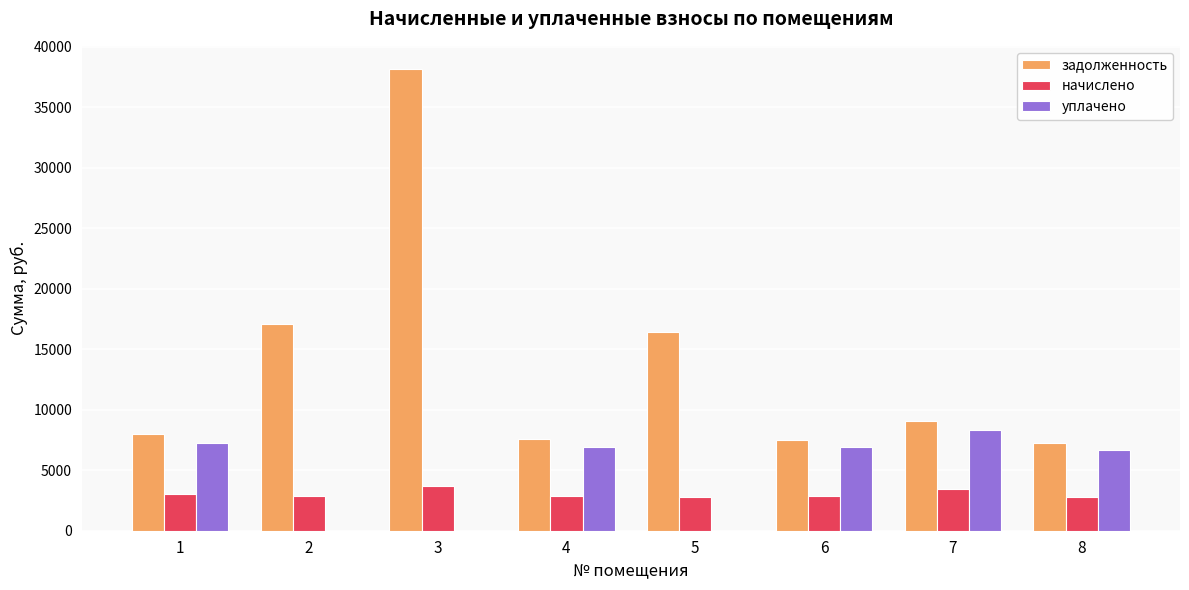

What is the sum of all начислено values?

24241.9